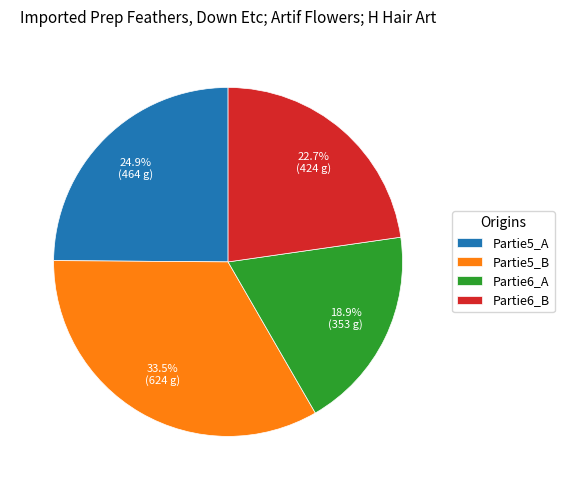

Which has a higher value, Partie5_A or Partie5_B?

Partie5_B